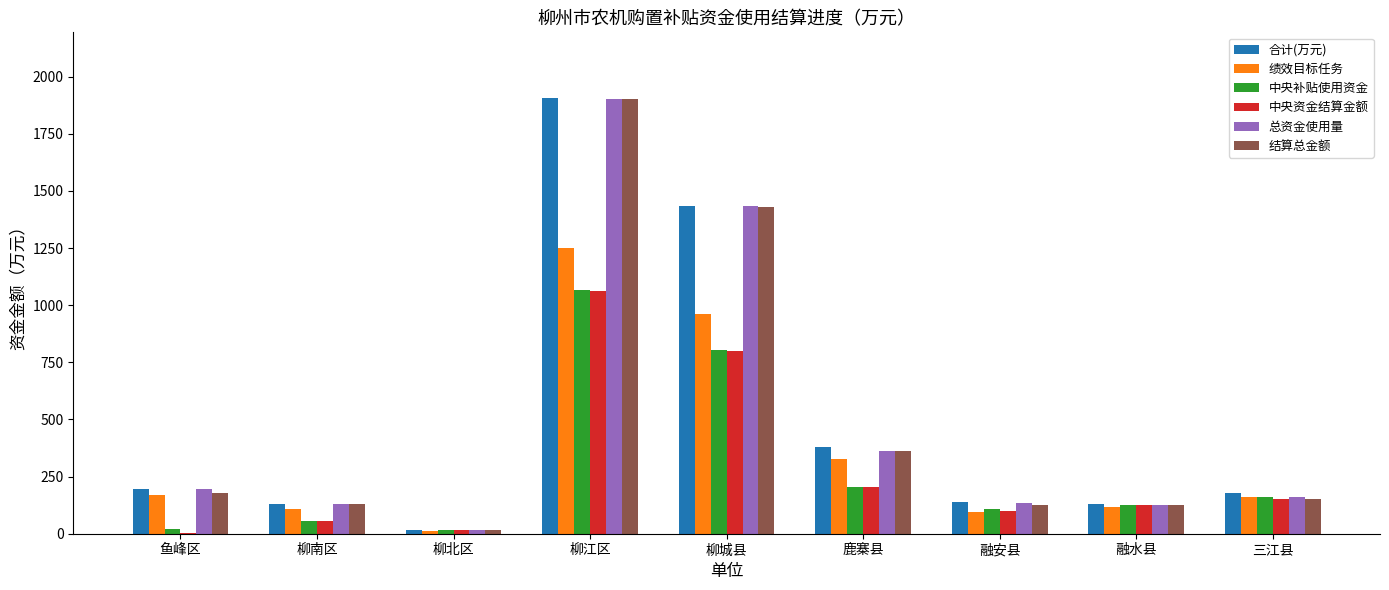

Where is 中央补贴使用资金 nearest to the value 540?

柳城县